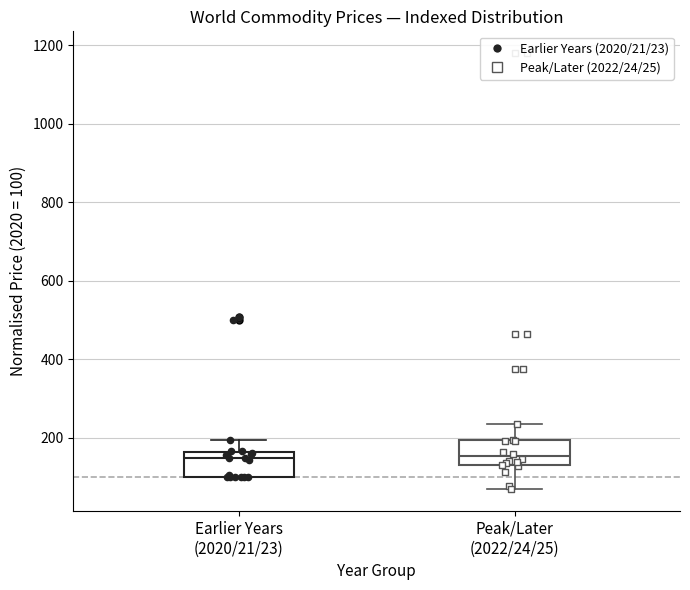

Reading left to right, transcribe this box plot: for each box, give where its median line is, the range the box spans, and where its two whiskers end, as read against the y-axis. The values are not printed on the chart, so give them approximately, as read against the axis.

Earlier Years (2020/21/23): median 140, box 100 to 160, whiskers 100 to 200
Peak/Later (2022/24/25): median 160, box 140 to 200, whiskers 60 to 240